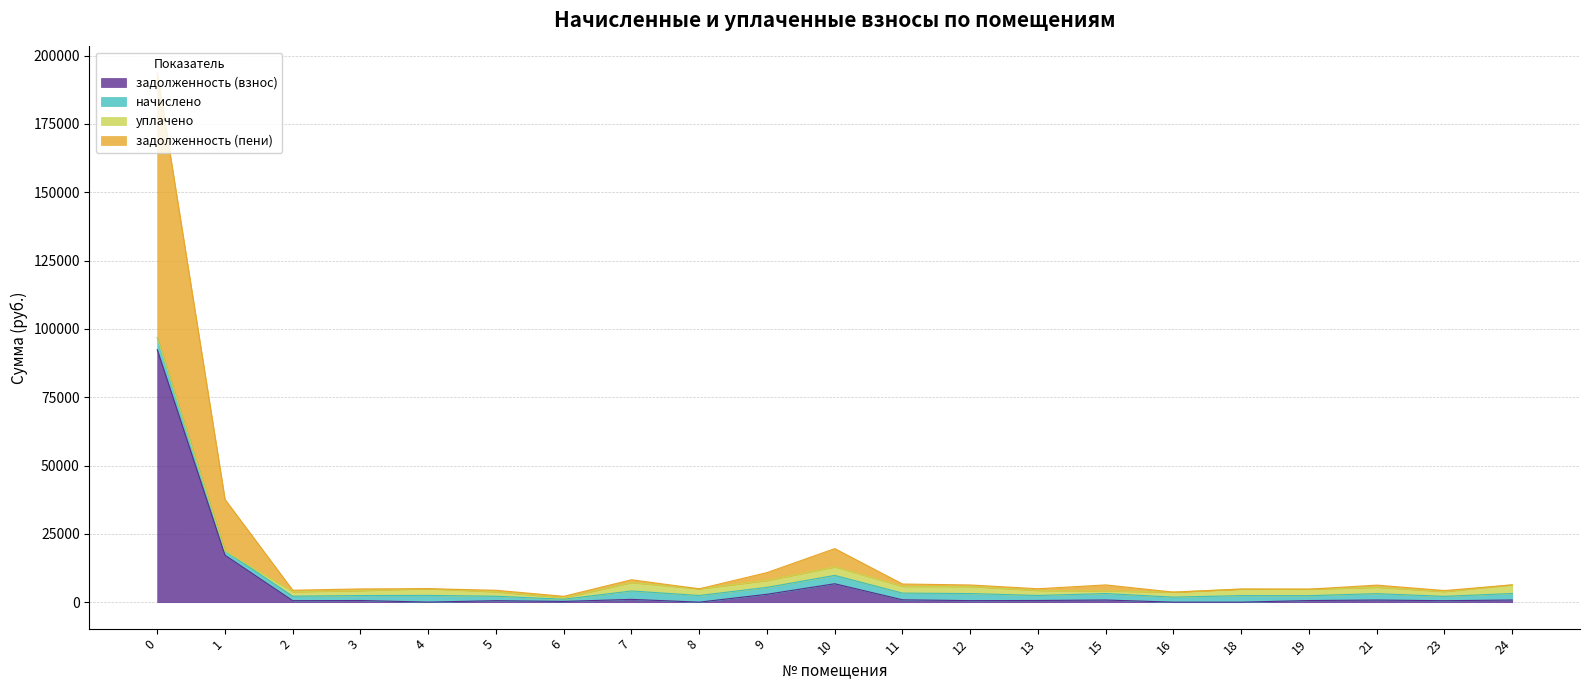

The задолженность (пени) series shows 2397.6 at 18. True or false?

True